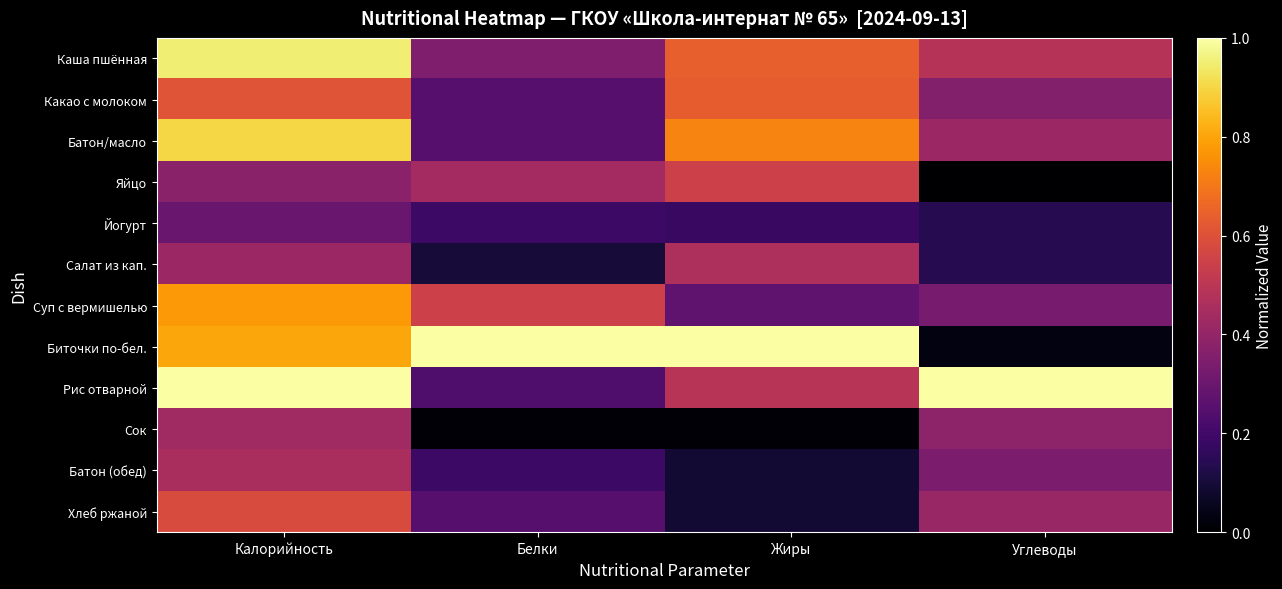

Reading right to left, extract all data points from this chart.

Каша пшённая: Углеводы=0.5	Жиры=0.6	Белки=0.3	Калорийность=1.0
Какао с молоком: Углеводы=0.4	Жиры=0.6	Белки=0.2	Калорийность=0.6
Батон/масло: Углеводы=0.4	Жиры=0.7	Белки=0.2	Калорийность=0.9
Яйцо: Углеводы=0.0	Жиры=0.5	Белки=0.4	Калорийность=0.4
Йогурт: Углеводы=0.1	Жиры=0.2	Белки=0.2	Калорийность=0.3
Салат из кап.: Углеводы=0.1	Жиры=0.5	Белки=0.1	Калорийность=0.4
Суп с вермишелью: Углеводы=0.3	Жиры=0.3	Белки=0.5	Калорийность=0.8
Биточки по-бел.: Углеводы=0.0	Жиры=1.0	Белки=1.0	Калорийность=0.8
Рис отварной: Углеводы=1.0	Жиры=0.5	Белки=0.2	Калорийность=1.0
Сок: Углеводы=0.4	Жиры=0.0	Белки=0.0	Калорийность=0.4
Батон (обед): Углеводы=0.3	Жиры=0.1	Белки=0.2	Калорийность=0.5
Хлеб ржаной: Углеводы=0.4	Жиры=0.1	Белки=0.2	Калорийность=0.6